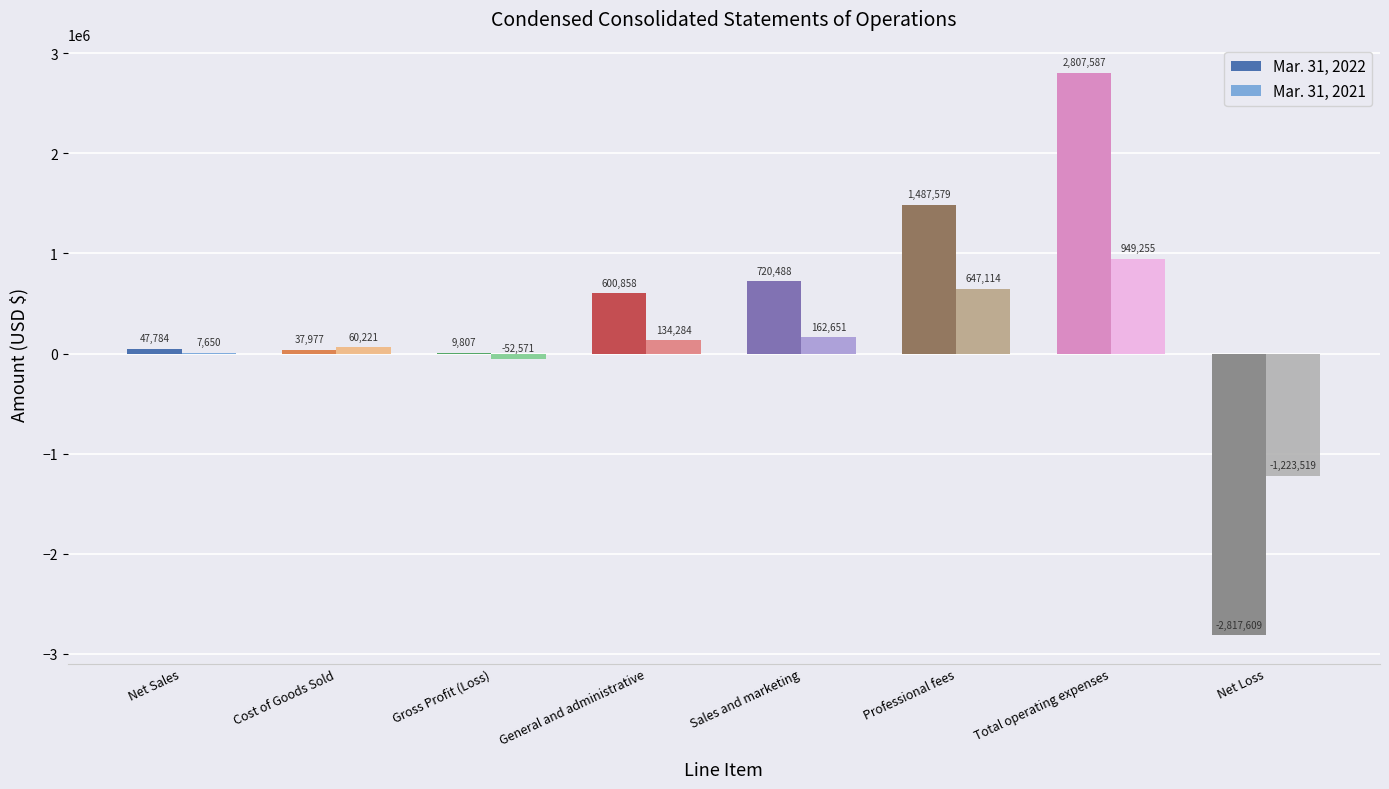

Reading right to left, transcribe all the data shown in this chart.

Mar. 31, 2022: Net Loss=-2817609	Total operating expenses=2807587	Professional fees=1487579	Sales and marketing=720488	General and administrative=600858	Gross Profit (Loss)=9807	Cost of Goods Sold=37977	Net Sales=47784
Mar. 31, 2021: Net Loss=-1223519	Total operating expenses=949255	Professional fees=647114	Sales and marketing=162651	General and administrative=134284	Gross Profit (Loss)=-52571	Cost of Goods Sold=60221	Net Sales=7650